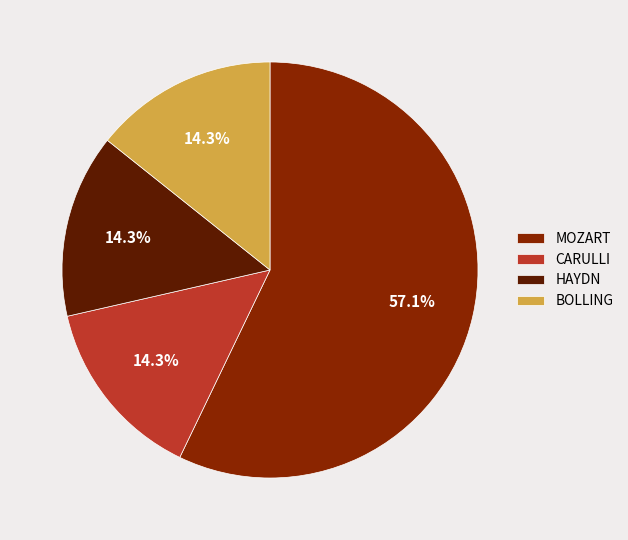

Which has a higher value, BOLLING or MOZART?

MOZART